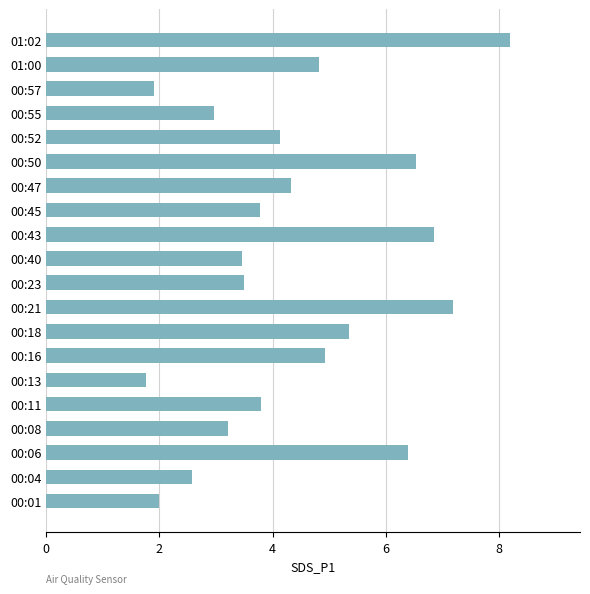

What is the smallest value displayed?

1.8